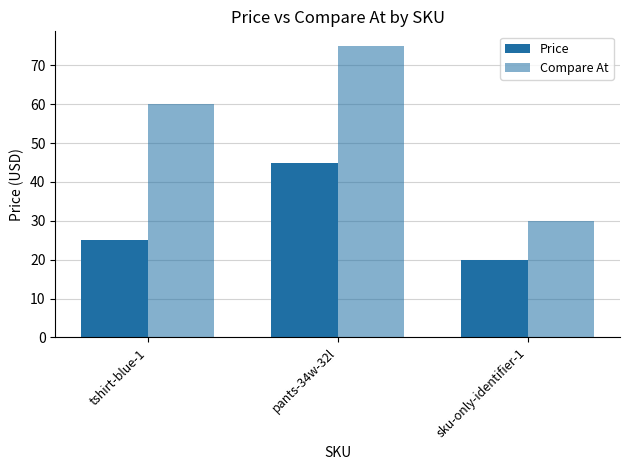

How many bars are there in total?

6